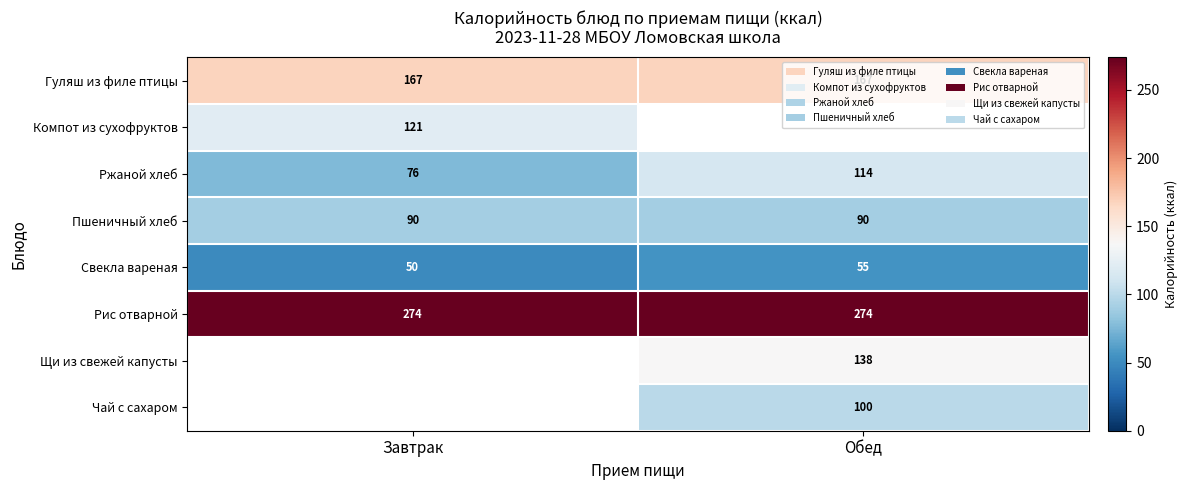

At which category does the chart reach its peak across all series?

Завтрак